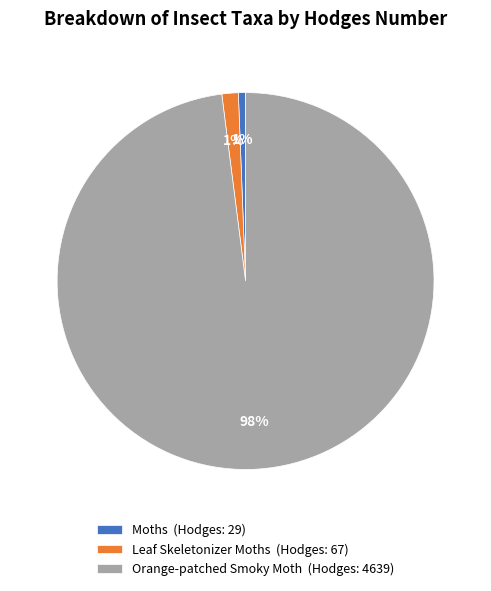

Count the number of slices in the pie.

3